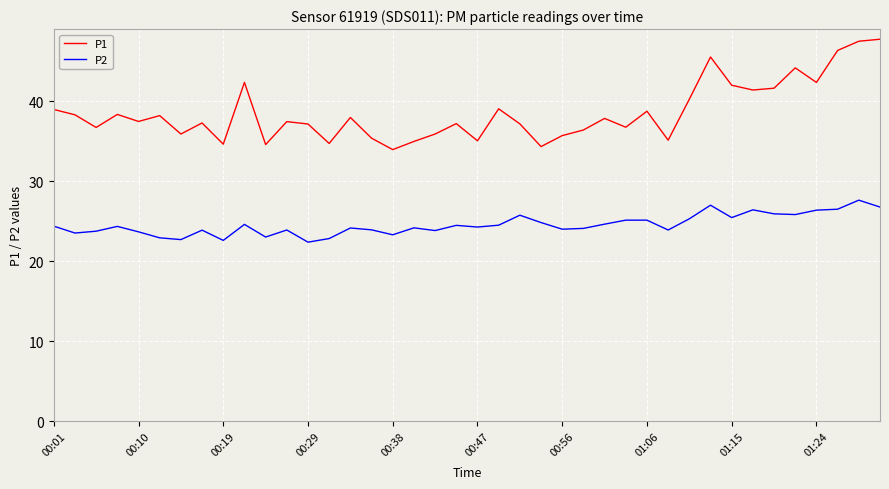

List the series in order of their overall mean, highest first.

P1, P2